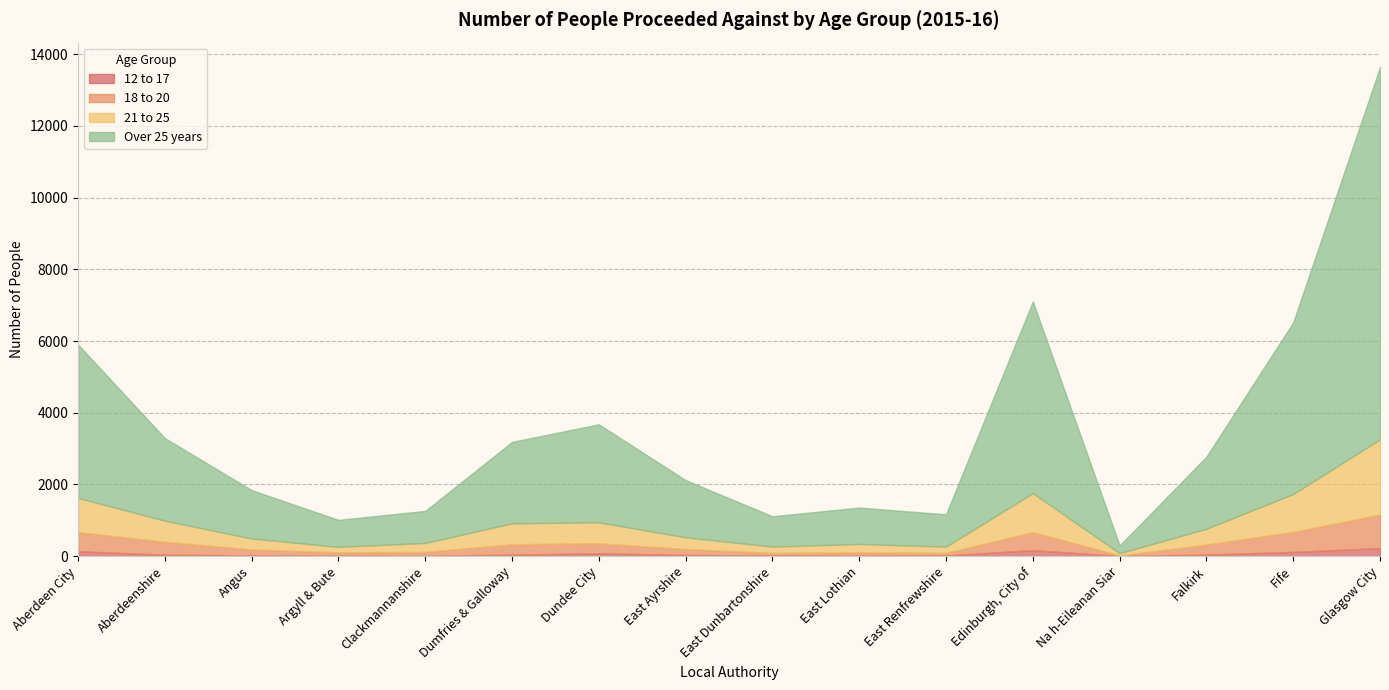

What is the total value across all series at East Dunbartonshire?

1114